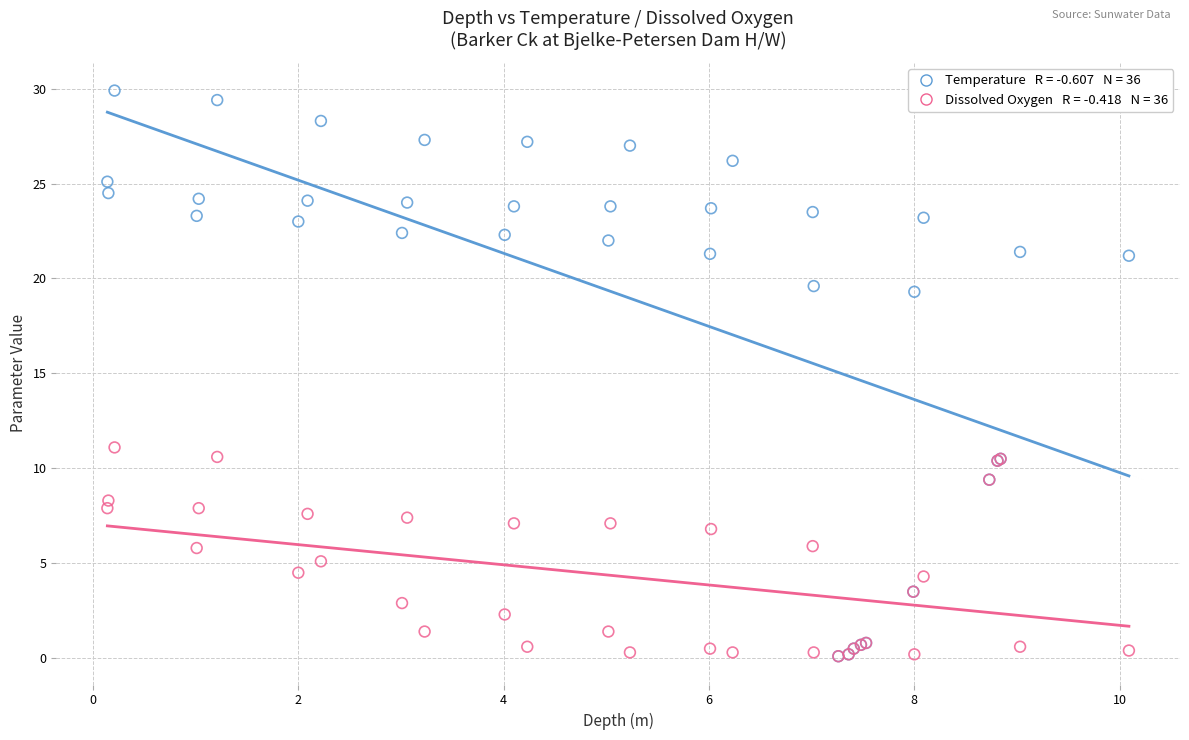

Across all series, what Y value is closest to 15?

11.1